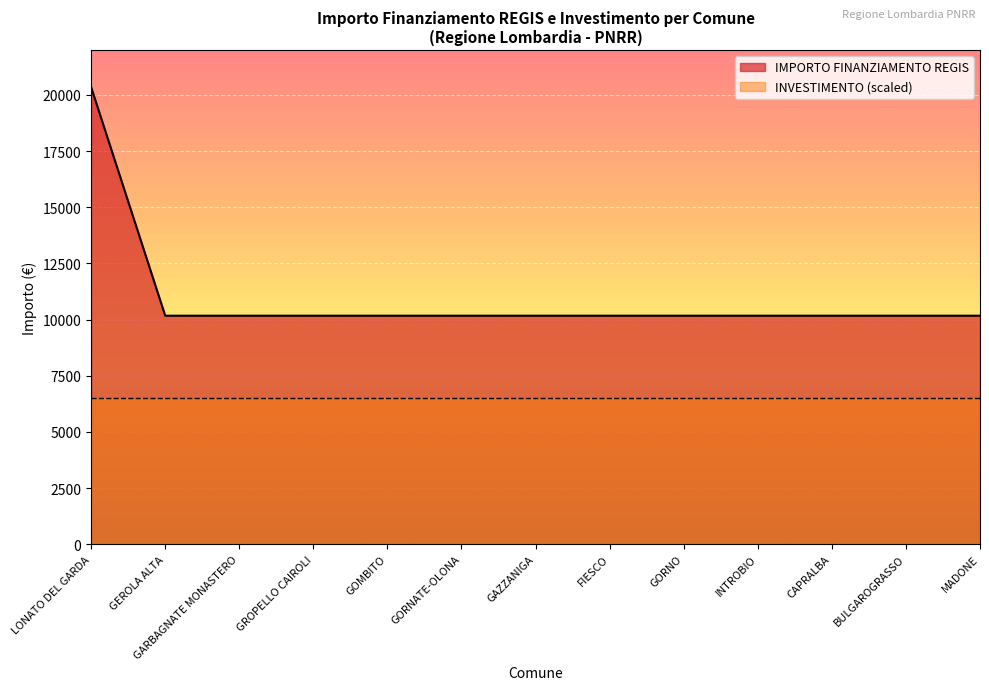

Where is the data nearest to the value 15258?

LONATO DEL GARDA